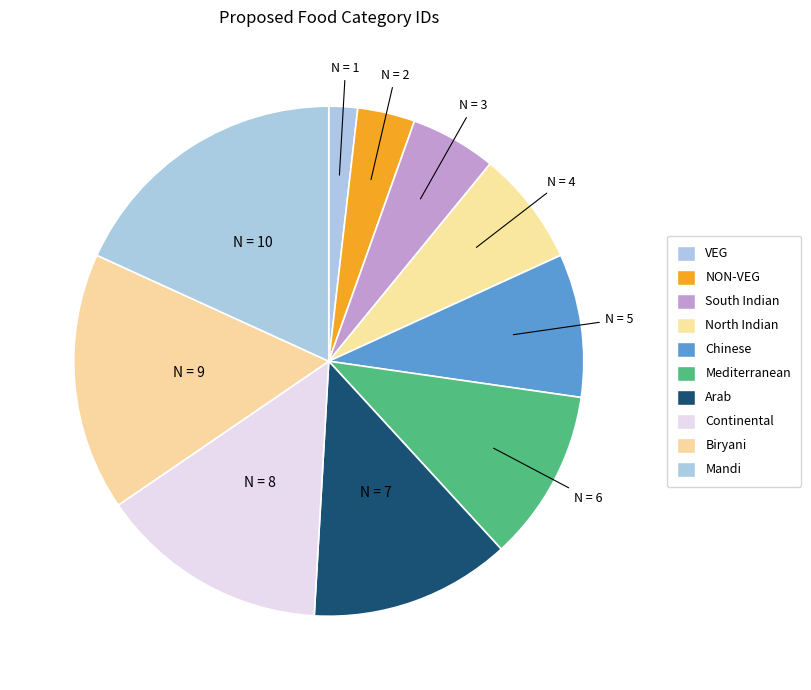

To the nearest percent, what is the difference between the VEG and Mandi slice percentages?

16%